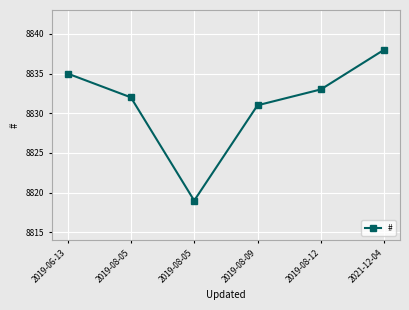

Which label corresponds to the largest value in the chart?

2021-12-04